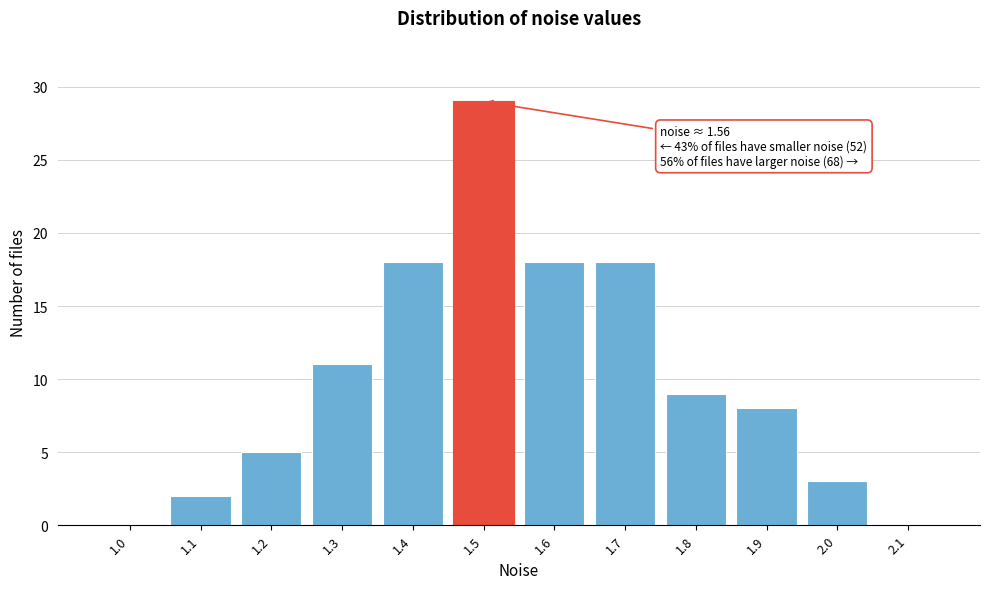

Reading right to left, extract all data points from this chart.

2.1=0	2.0=3	1.9=8	1.8=9	1.7=18	1.6=18	1.5=29	1.4=18	1.3=11	1.2=5	1.1=2	1.0=0